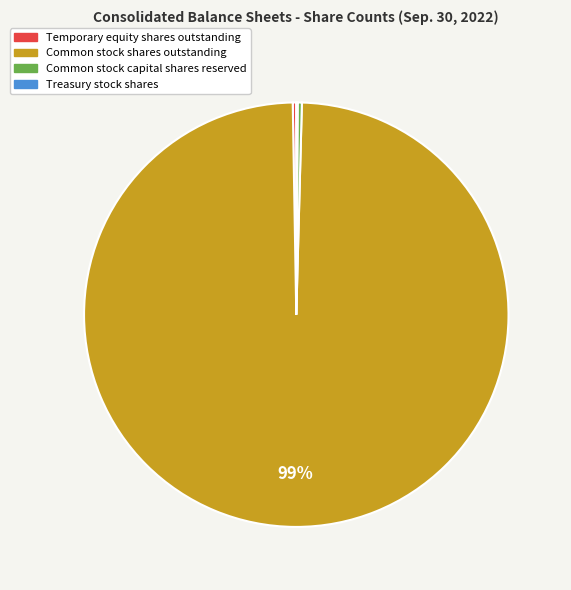

Combined, do Common stock capital shares reserved and Common stock shares outstanding account for over 50%?

Yes